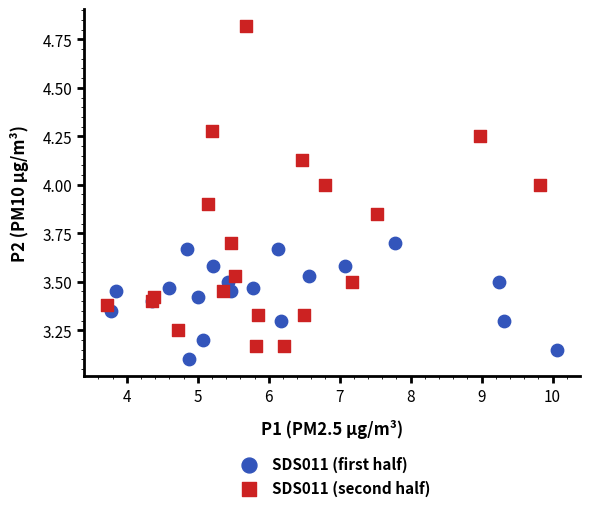

Which series has the largest Y range (max minus min)?

SDS011 (second half)